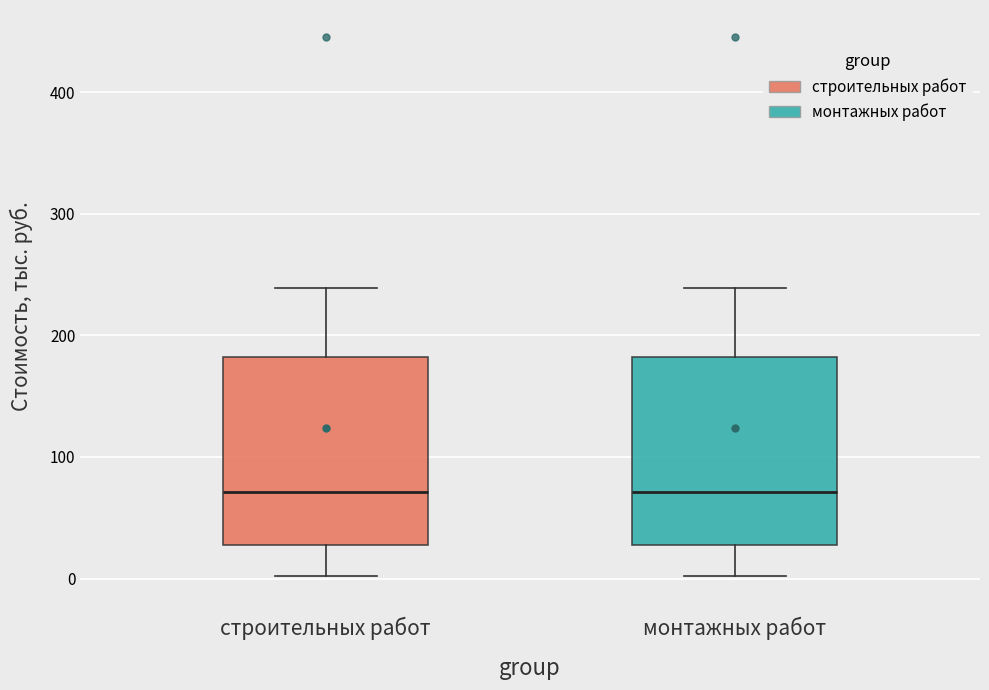

Where does the upper whisker of the box for монтажных работ end on the y-axis? The values are not printed on the chart, so give them approximately, as read against the axis.

240